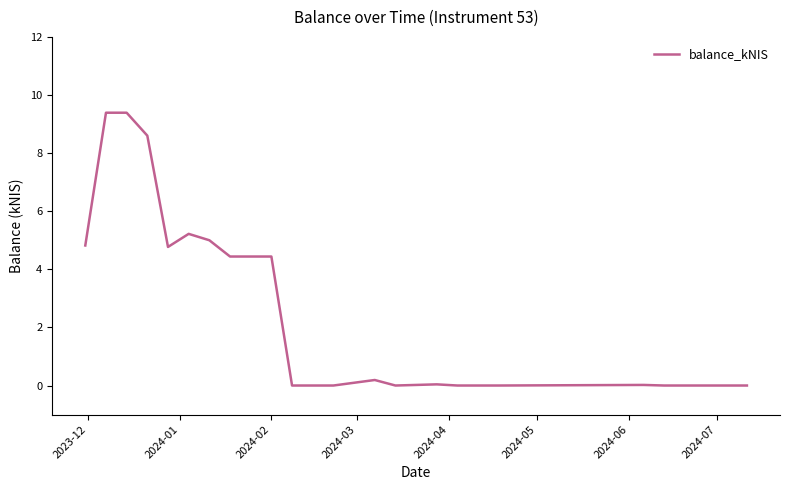

How many lines are shown in the chart?

1